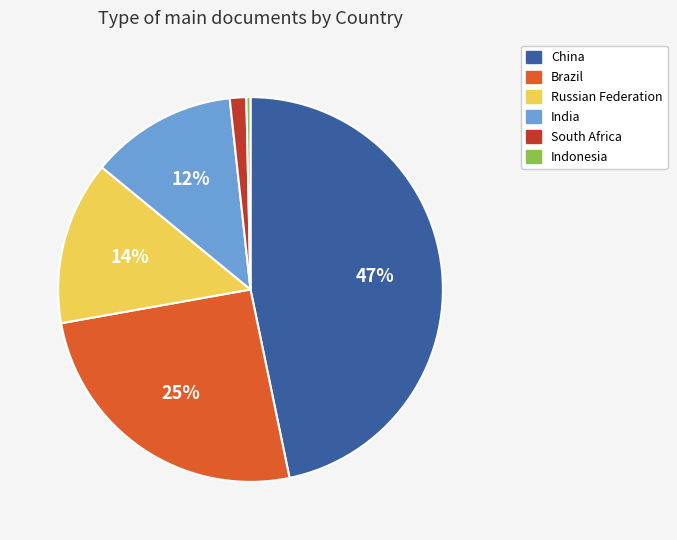

Between Russian Federation and South Africa, which is larger?

Russian Federation